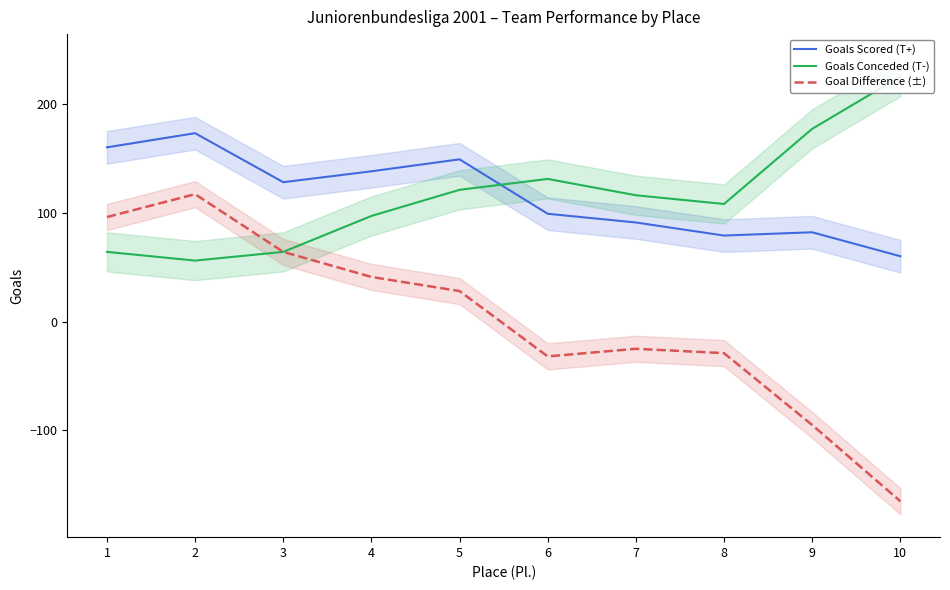

Reading left to right, what are all the values shown in this chart?

Goals Scored (T+): 160	173	128	138	149	99	91	79	82	60
Goals Conceded (T-): 64	56	64	97	121	131	116	108	177	225
Goal Difference (±): 96	117	64	41	28	-32	-25	-29	-95	-165